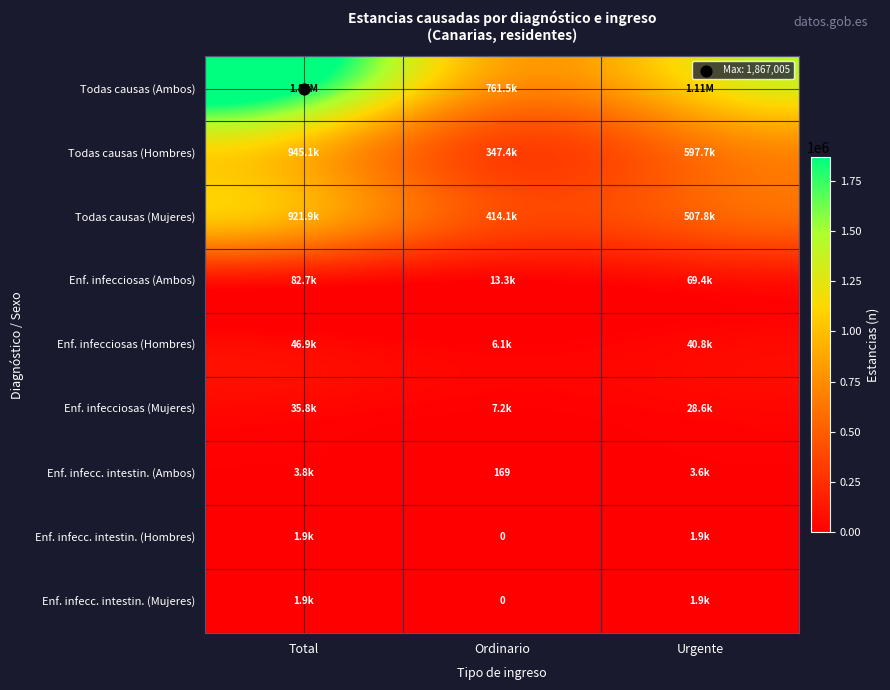

What is the difference between the maximum and minimum values in the Enf. infecciosas (Mujeres) series?

28604